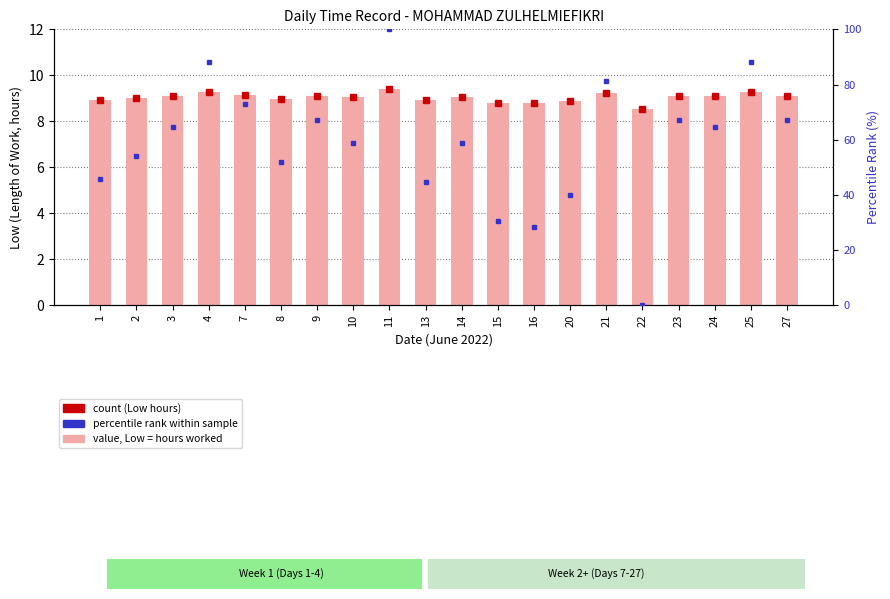

The chart shows a value of 8.5 at 22. True or false?

True